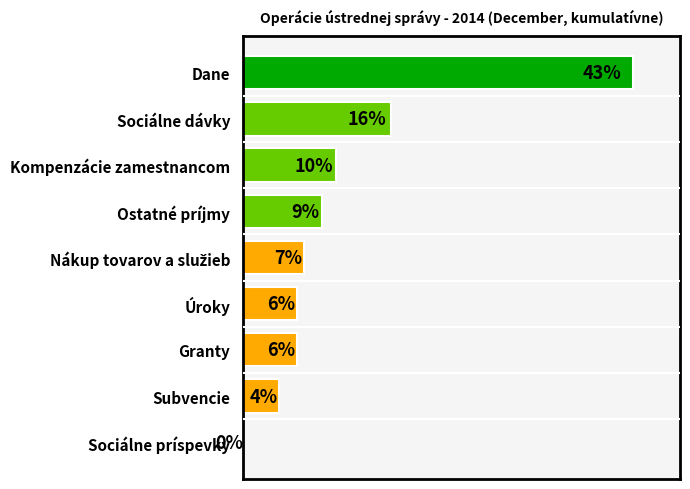

List the labels in order of value, smallest first.

Sociálne príspevky, Subvencie, Granty, Úroky, Nákup tovarov a služieb, Ostatné príjmy, Kompenzácie zamestnancom, Sociálne dávky, Dane